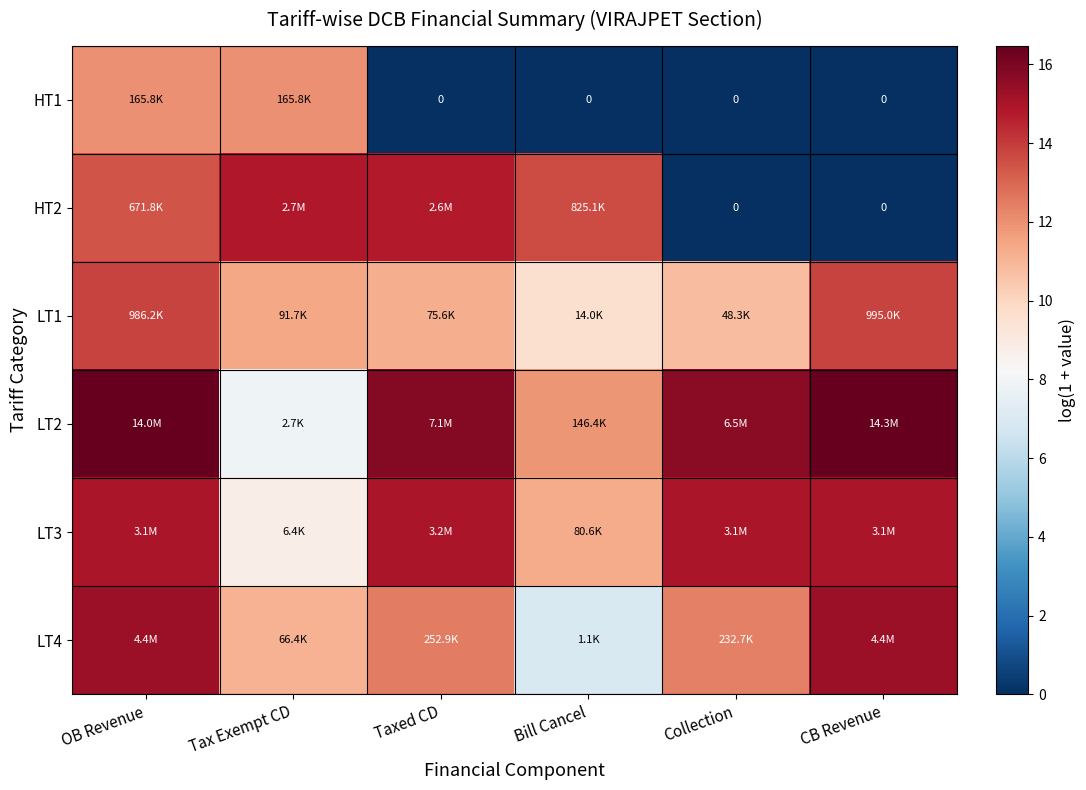

Which series has the largest total across all categories?

LT2